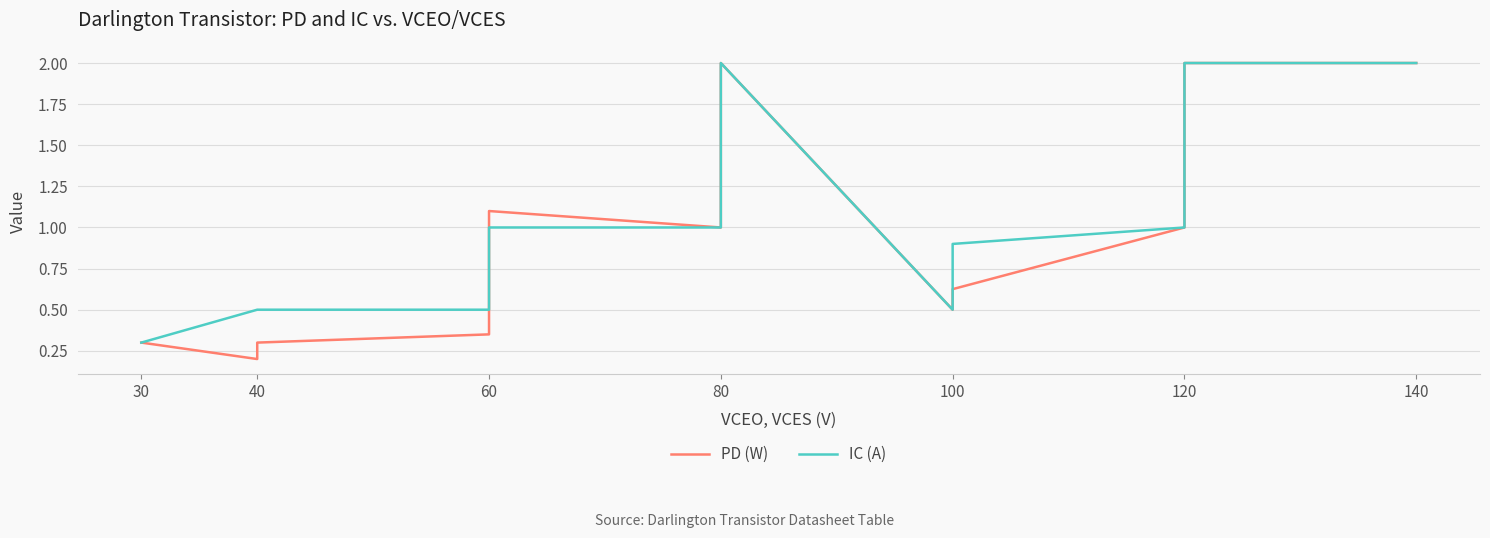

Which series has the largest total across all categories?

IC (A)